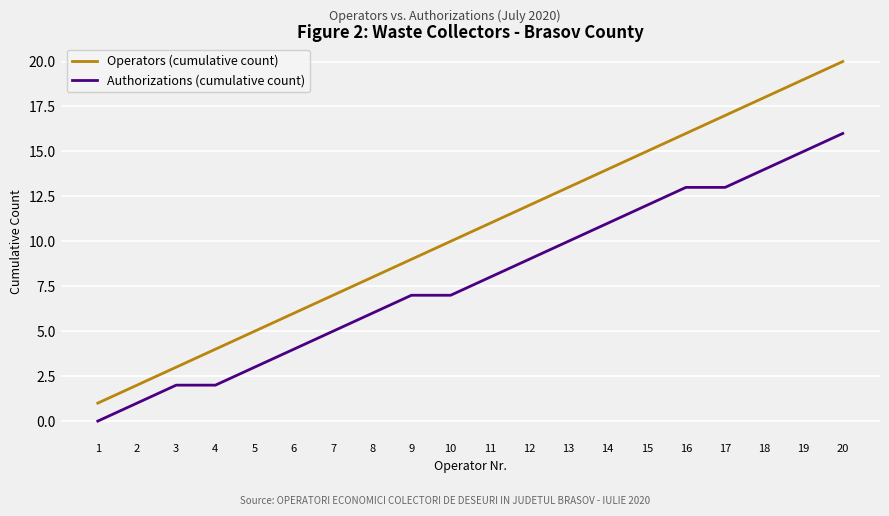

What is the difference between the maximum and minimum values in the Operators (cumulative count) series?

19